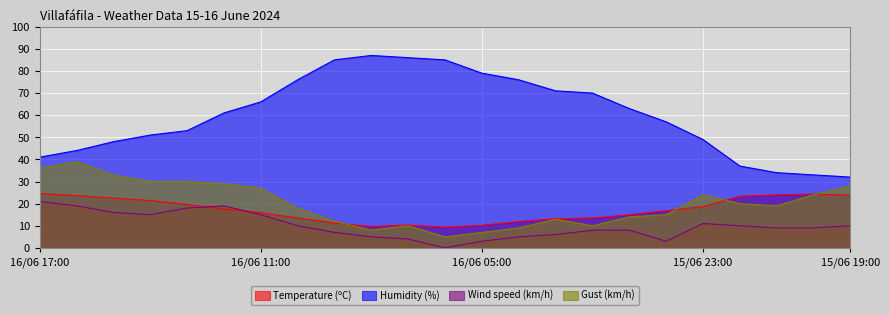

Is it true that Humidity (%) equals 86.0 at 16/06 07:00?

True